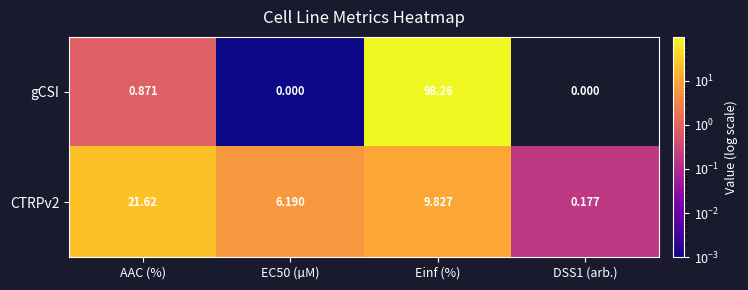

Is the value of CTRPv2 at EC50 (µM) greater than the value of gCSI at EC50 (µM)?

Yes